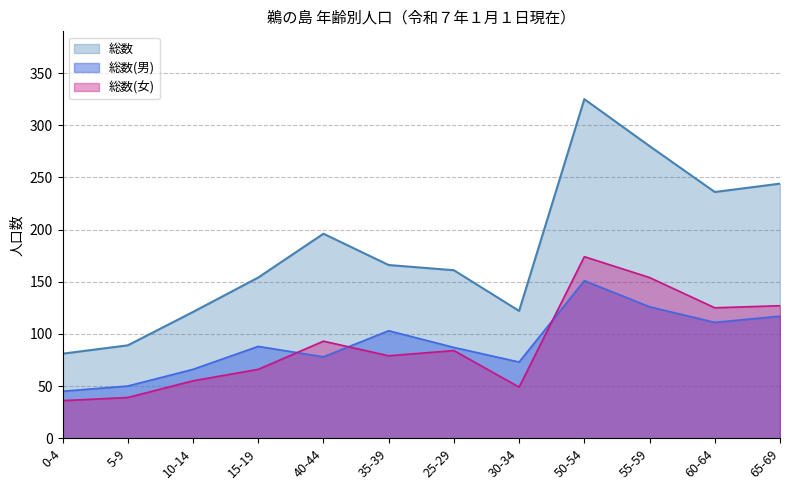

Is the value of 総数(女) at 60-64 greater than the value of 総数 at 50-54?

No